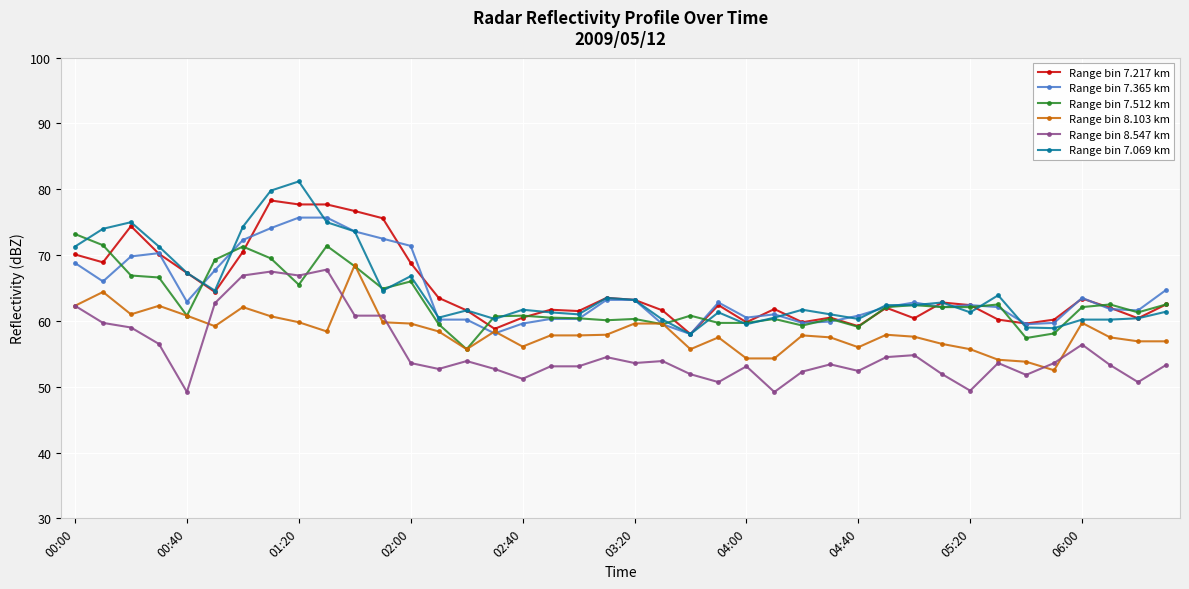

What is the value of the Range bin 7.365 km point at the 23rd from the left?

58.0